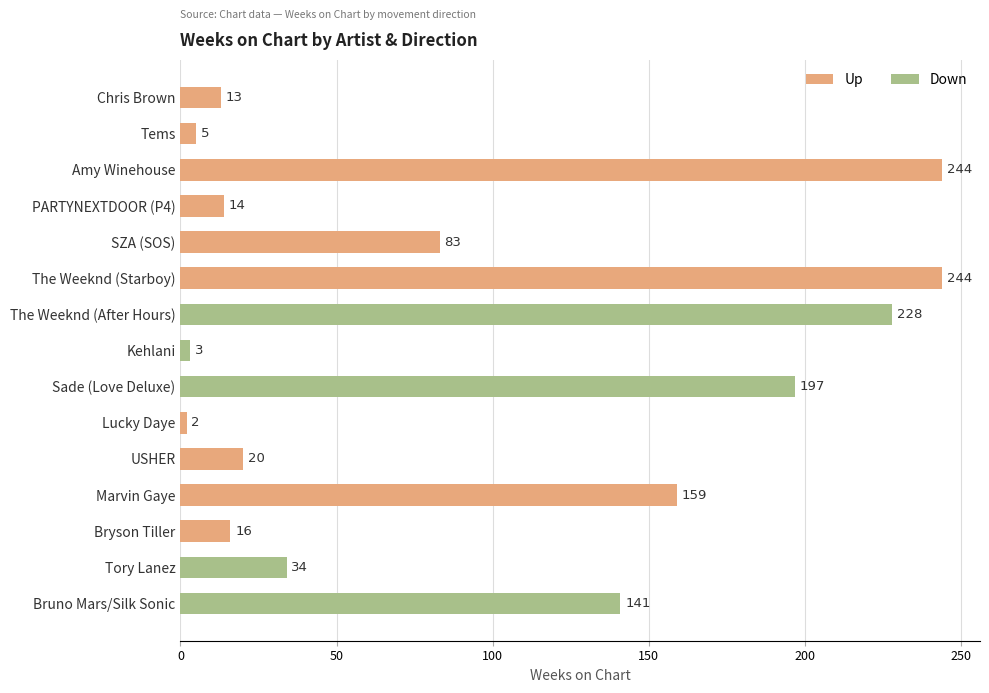

What is the label of the 11th bar from the bottom?

SZA (SOS)